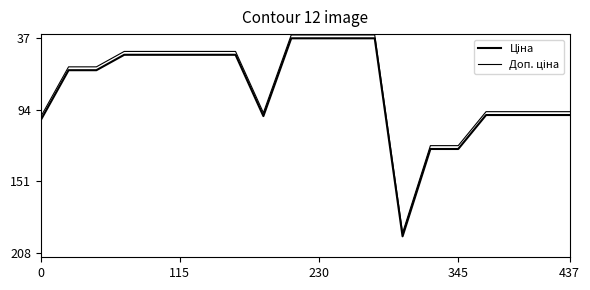

Is this an area chart (filled region under the line)?

No